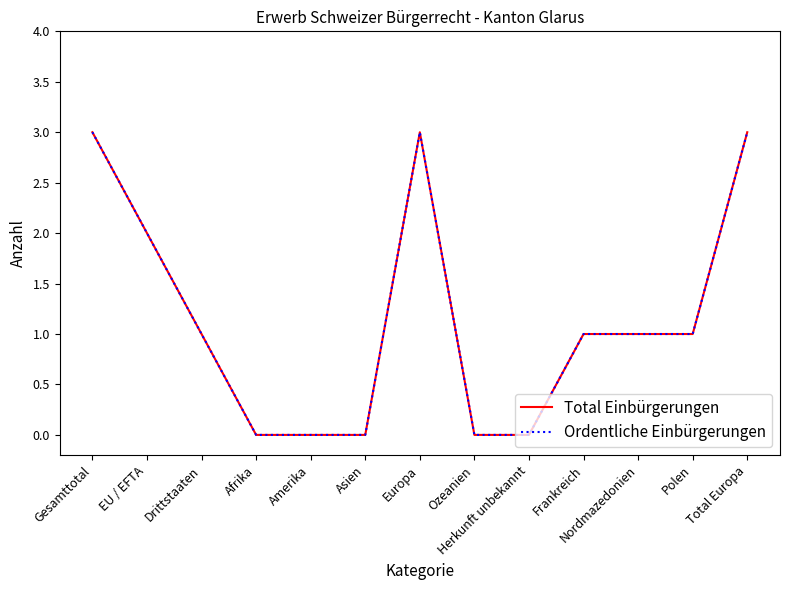

Is the value of Ordentliche Einbürgerungen at Polen greater than the value of Total Einbürgerungen at Gesamttotal?

No